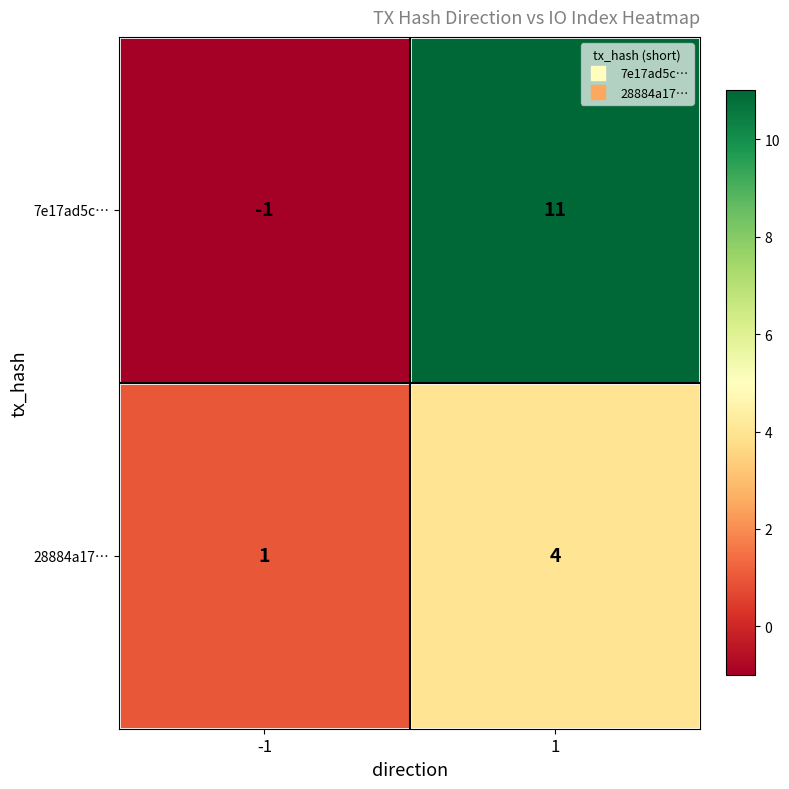

List the labels in order of 7e17ad5c… value, smallest first.

-1, 1